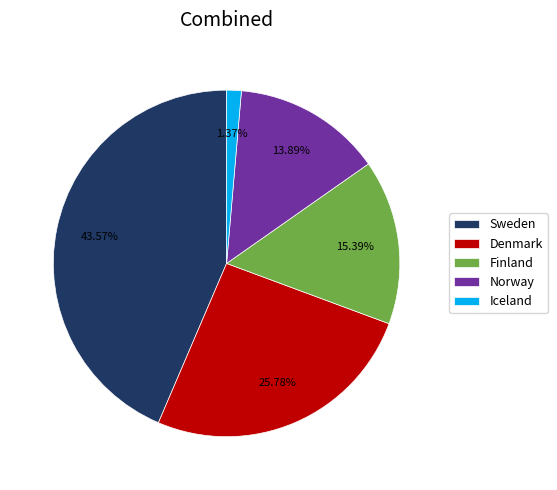

What portion of the pie excludes Norway?

86.1%